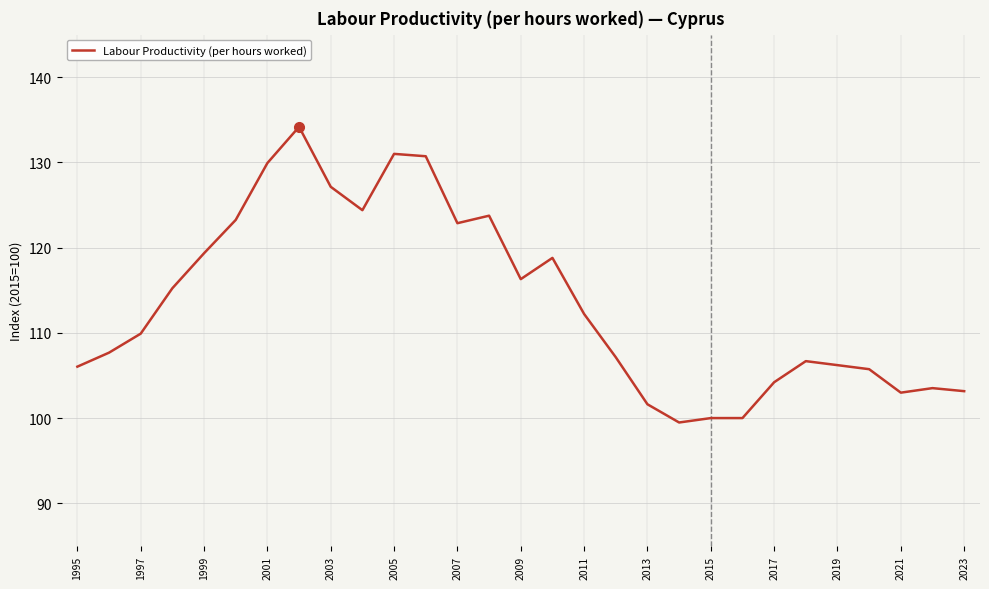

What is the difference between the maximum and minimum values?

34.7